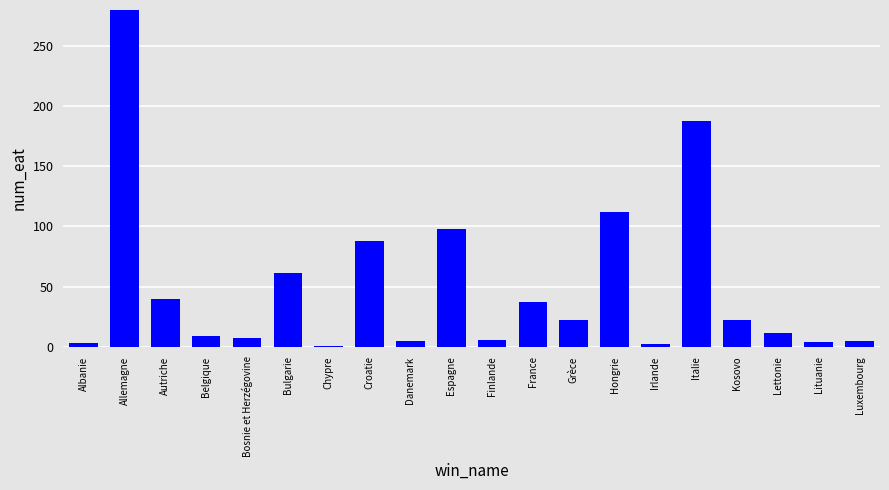

Which label corresponds to the smallest value in the chart?

Chypre